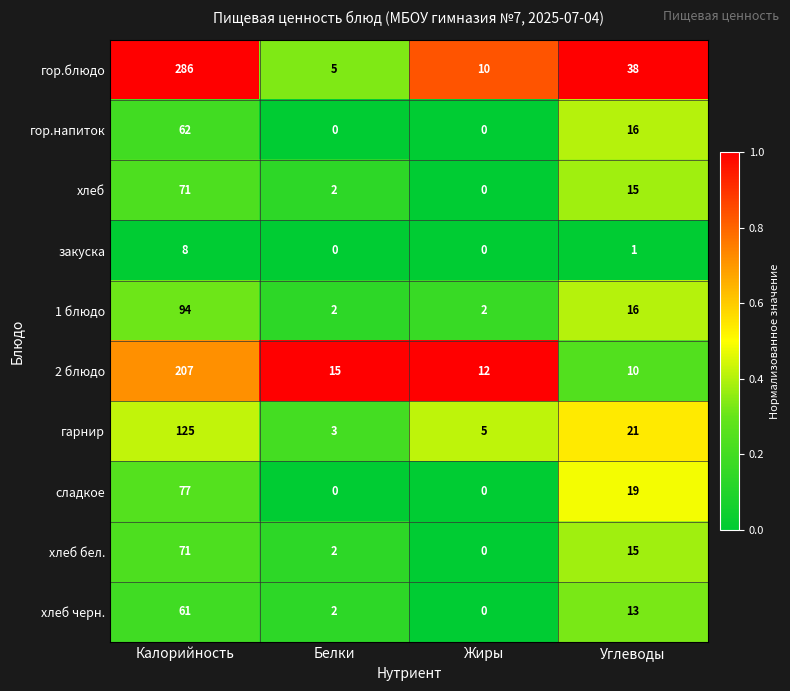

Which series has the largest total across all categories?

гор.блюдо